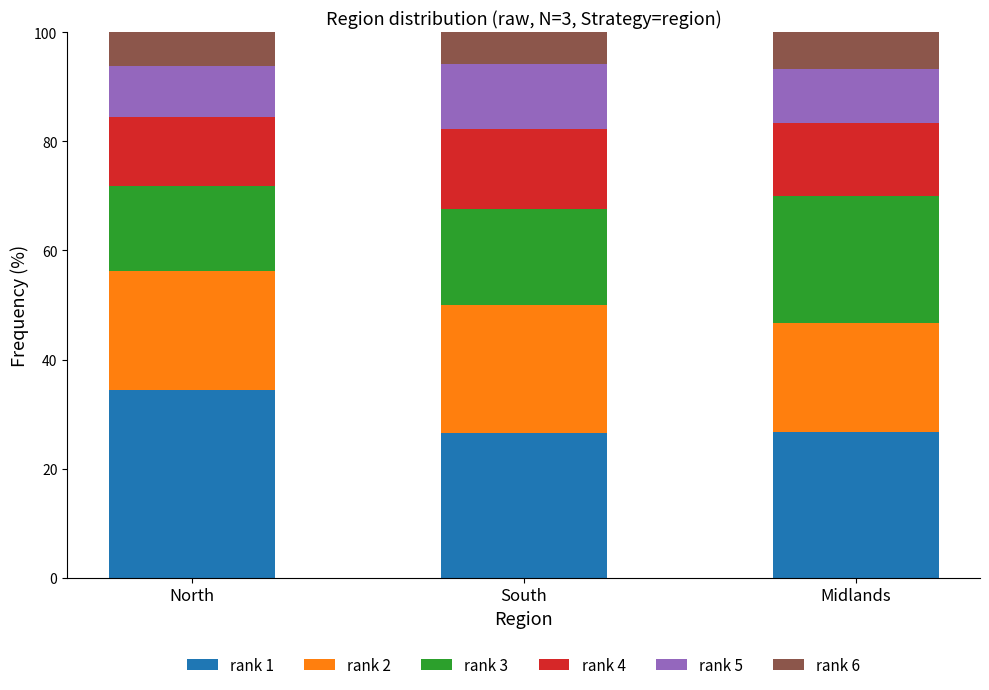

What is the lowest value of the rank 1 series?

26.5